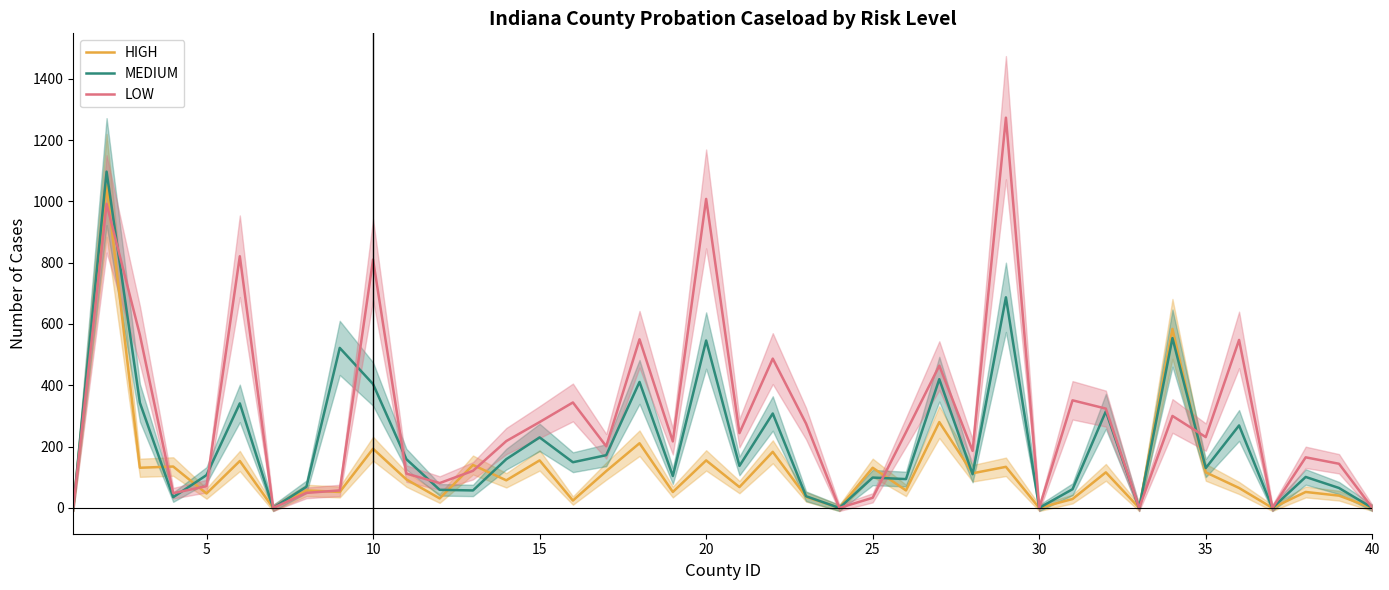

True or false: MEDIUM has more than 2 interior local peaks.

True